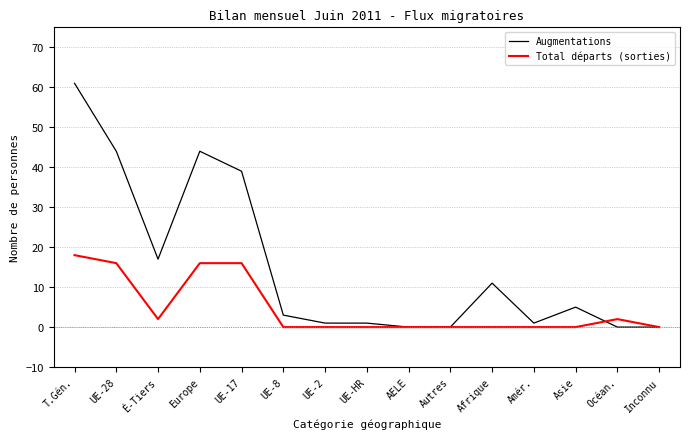

At how many categories does at least one series exceed 18?

4